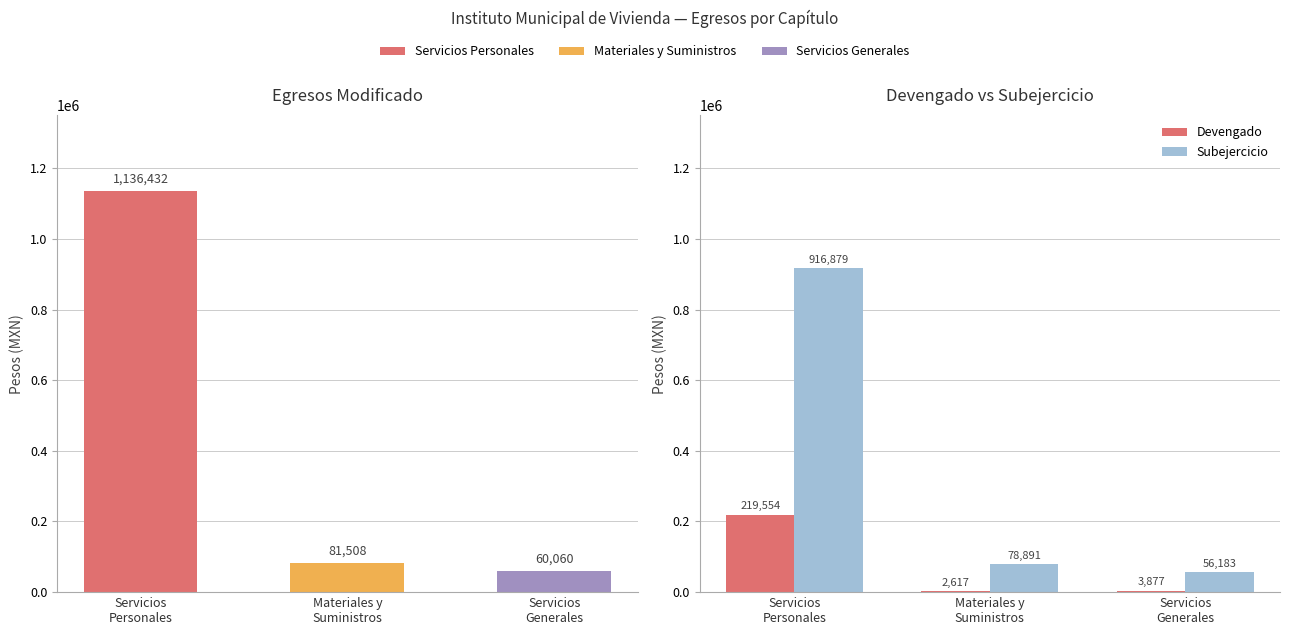

How many groups of bars are there?

3